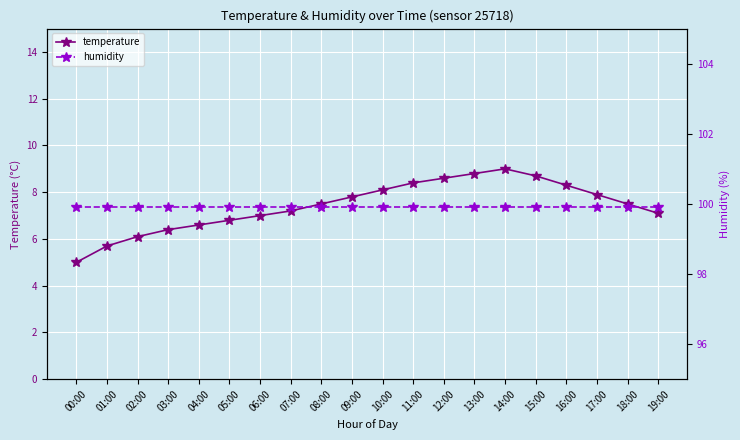

True or false: temperature and humidity intersect in this chart.

False